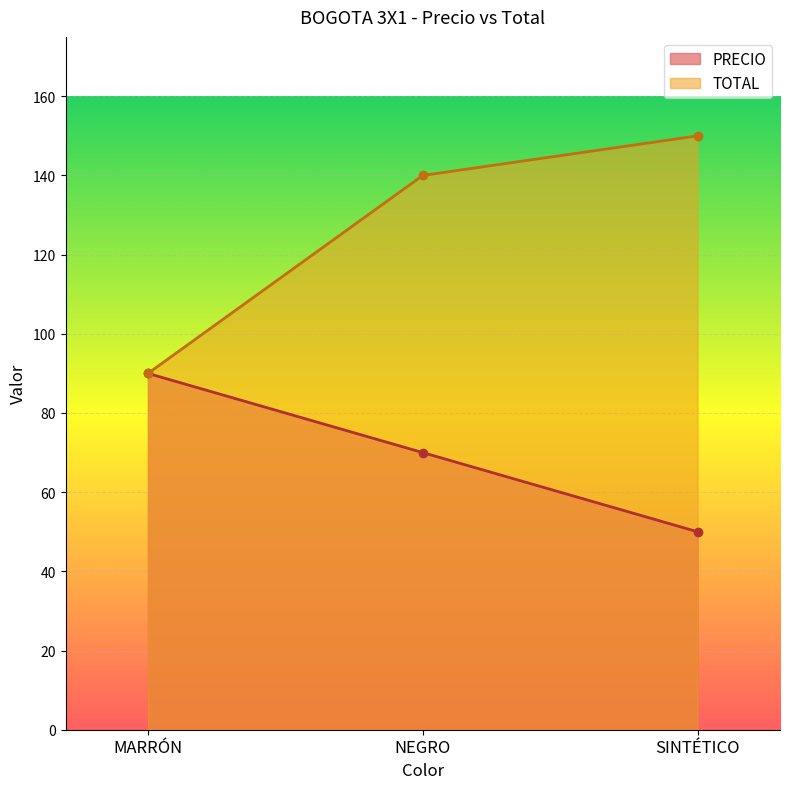

Reading left to right, extract all data points from this chart.

PRECIO: MARRÓN=90	NEGRO=70	SINTÉTICO=50
TOTAL: MARRÓN=90	NEGRO=140	SINTÉTICO=150